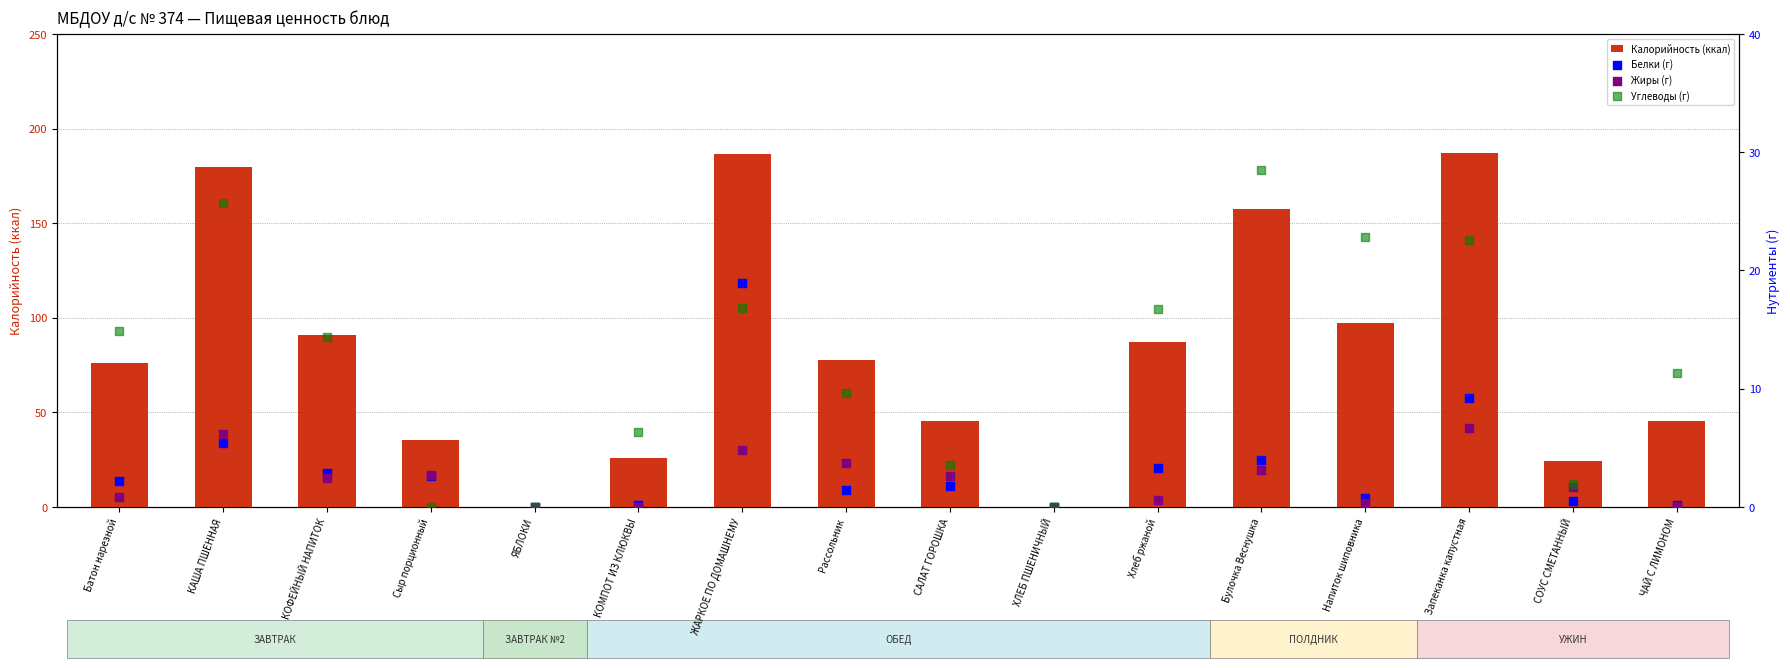

Is the value of Жиры (г) at Напиток шиповника greater than the value of Белки (г) at Сыр порционный?

No